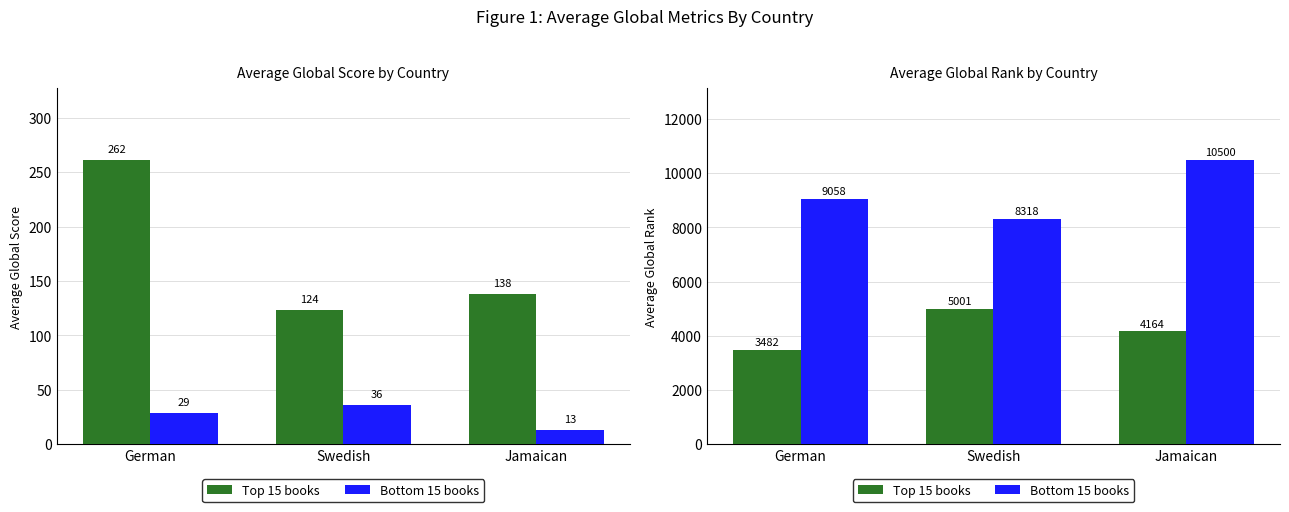

What position from the right is Swedish?

2